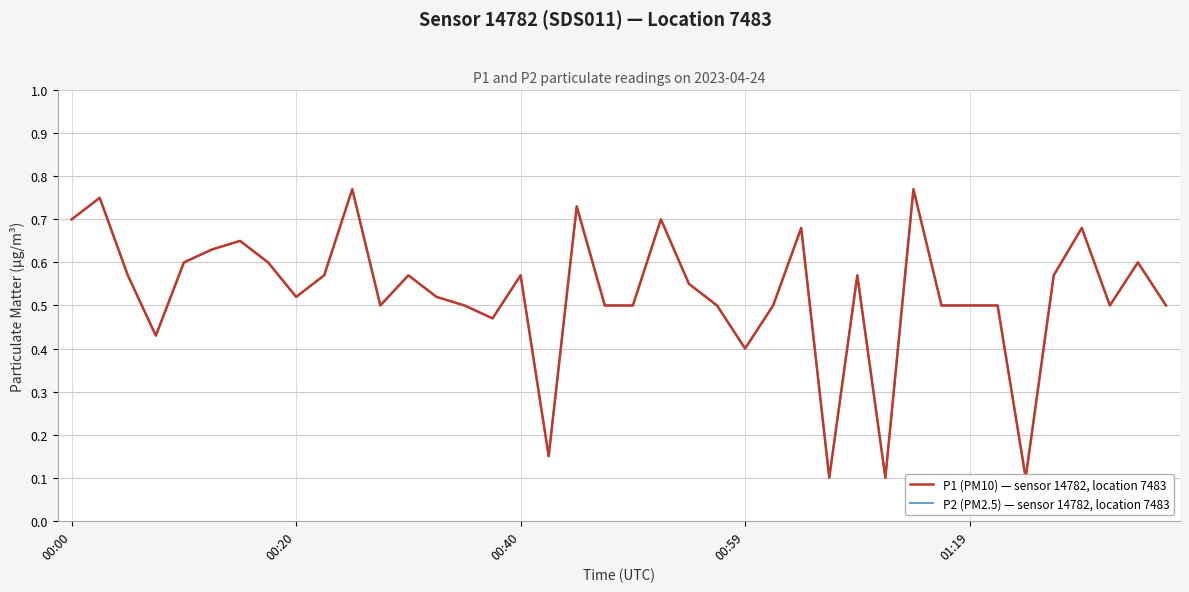

How many data points does each series have?

40